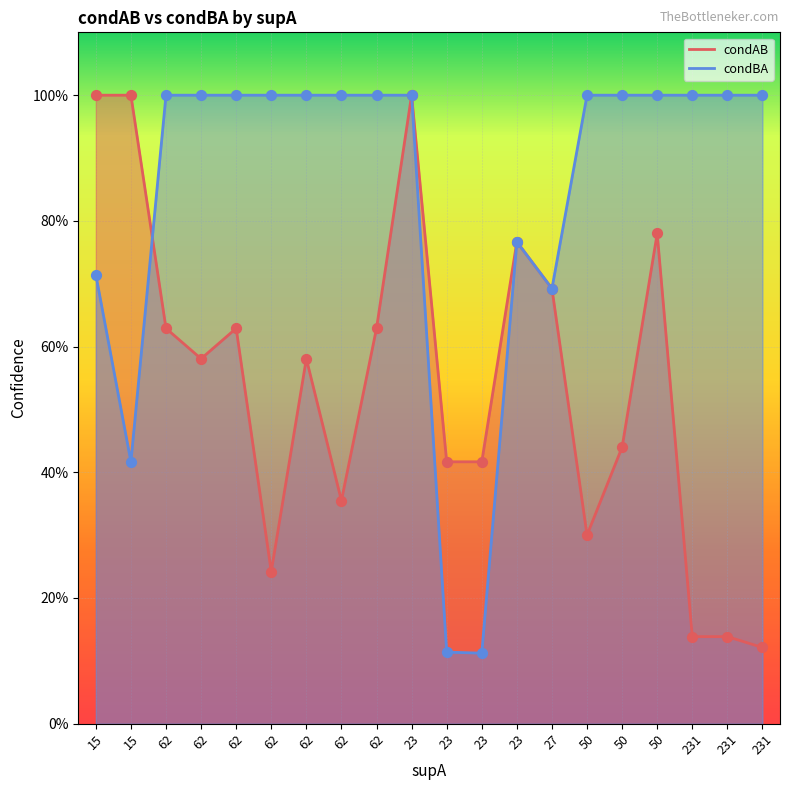

Which series contains the lowest Y value?

condBA